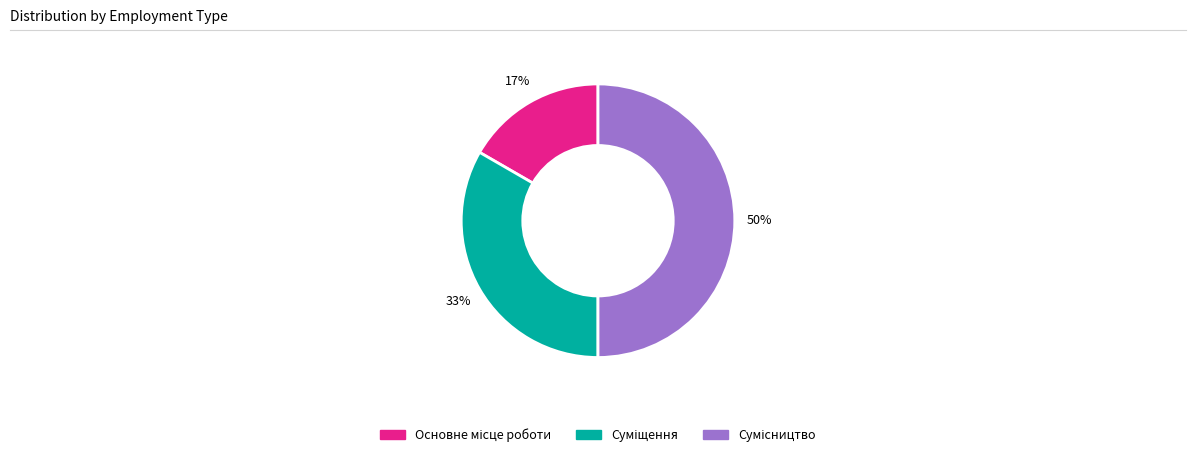

To the nearest percent, what is the average slice percentage?

33%